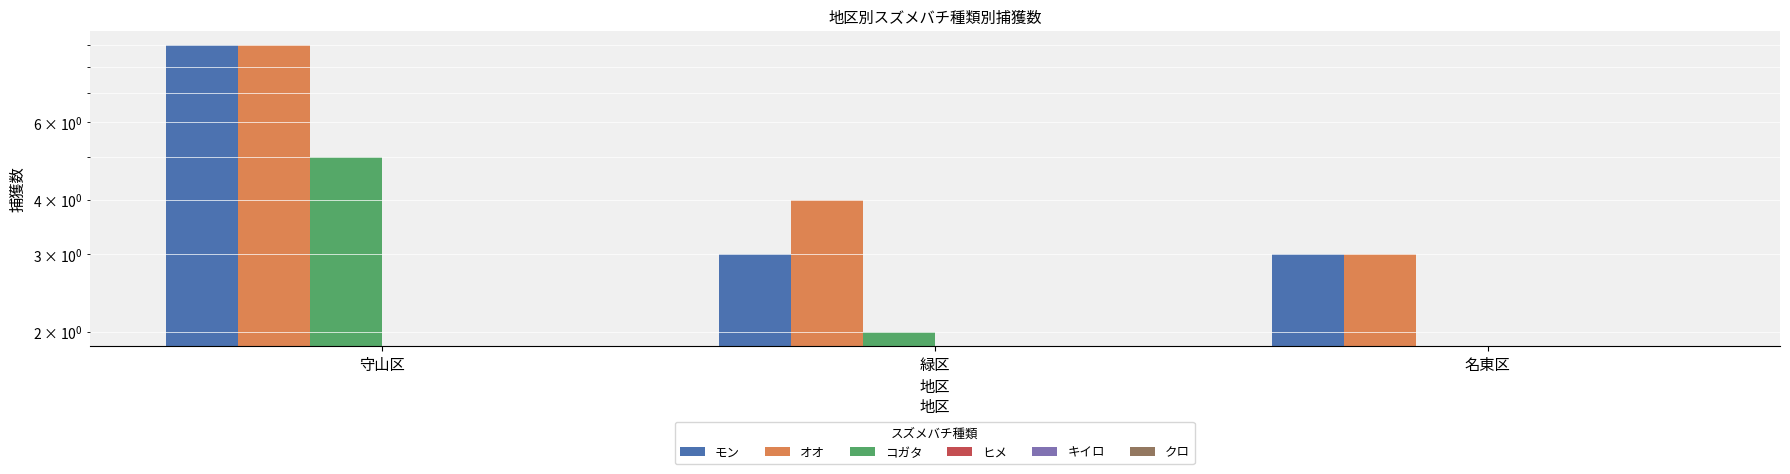

Does the chart contain stacked bars?

No